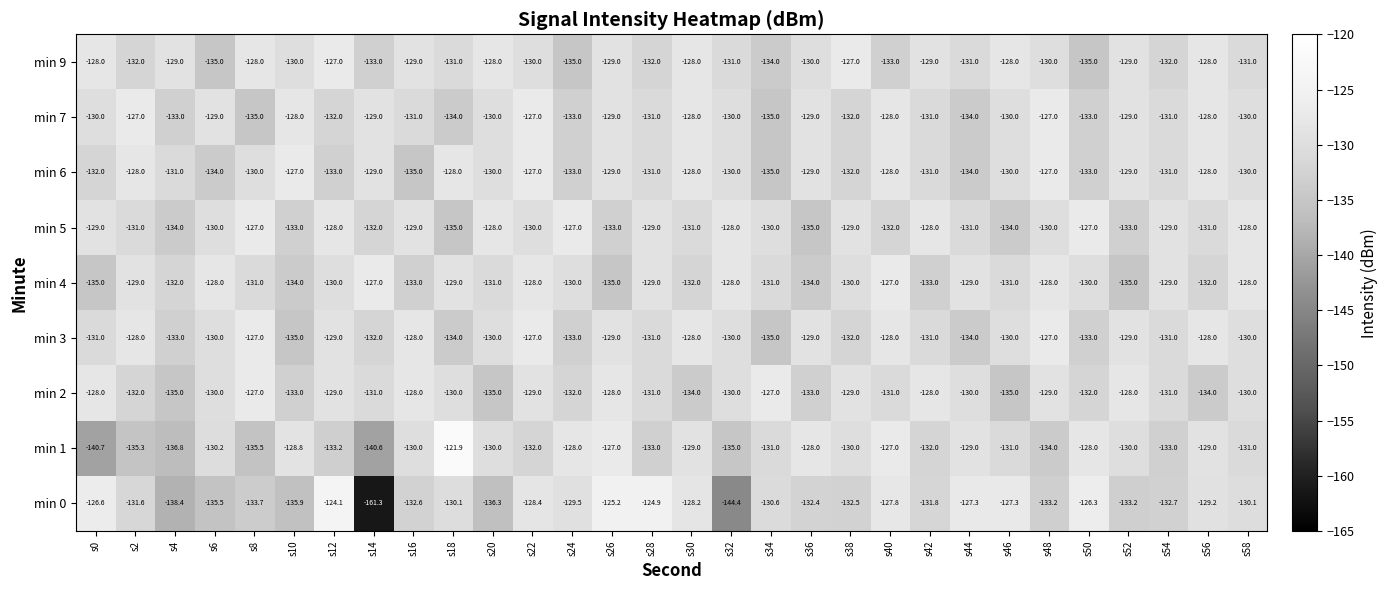

How many series are shown in this chart?

9